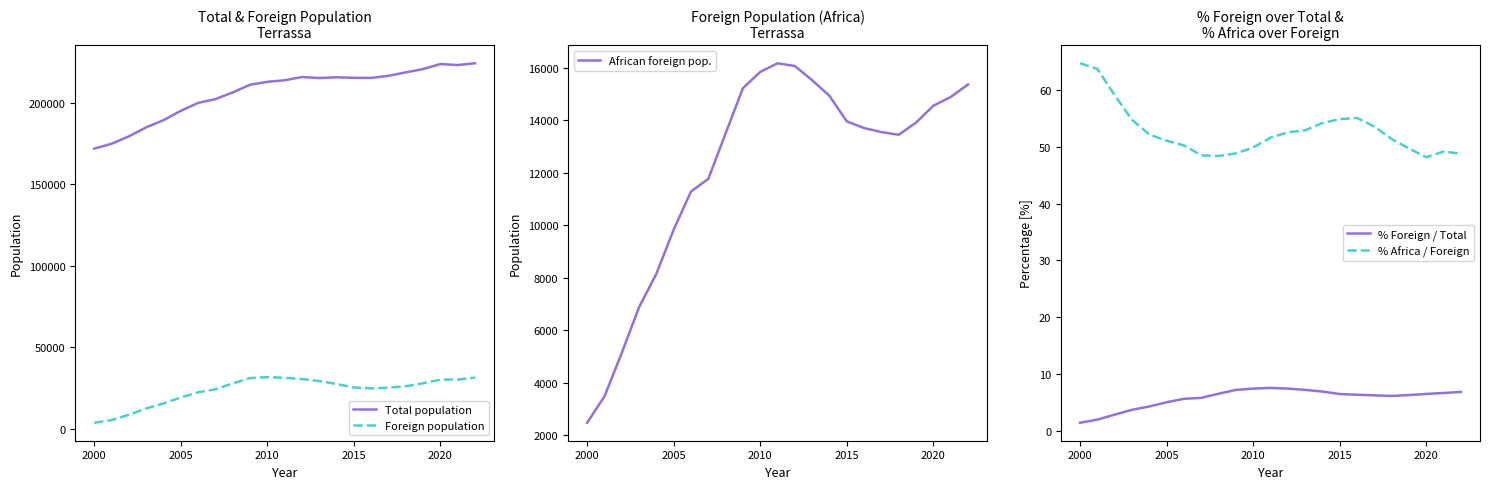

What is the minimum value for Total population?

171794